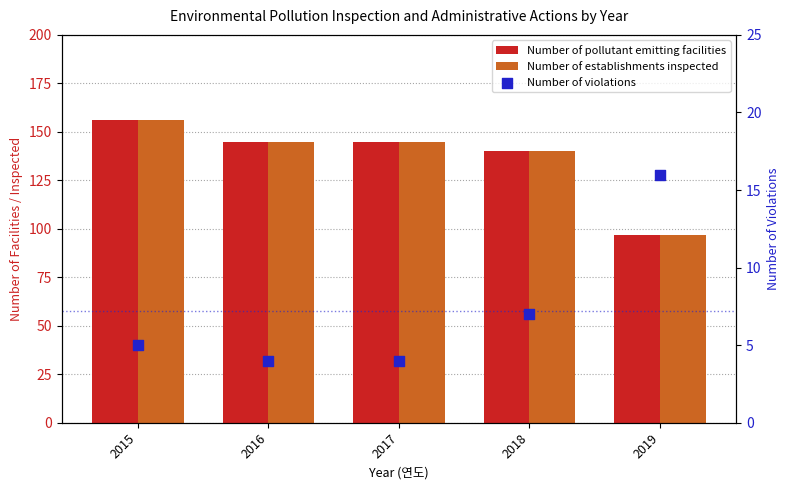

Which series has the largest total across all categories?

Number of pollutant emitting facilities